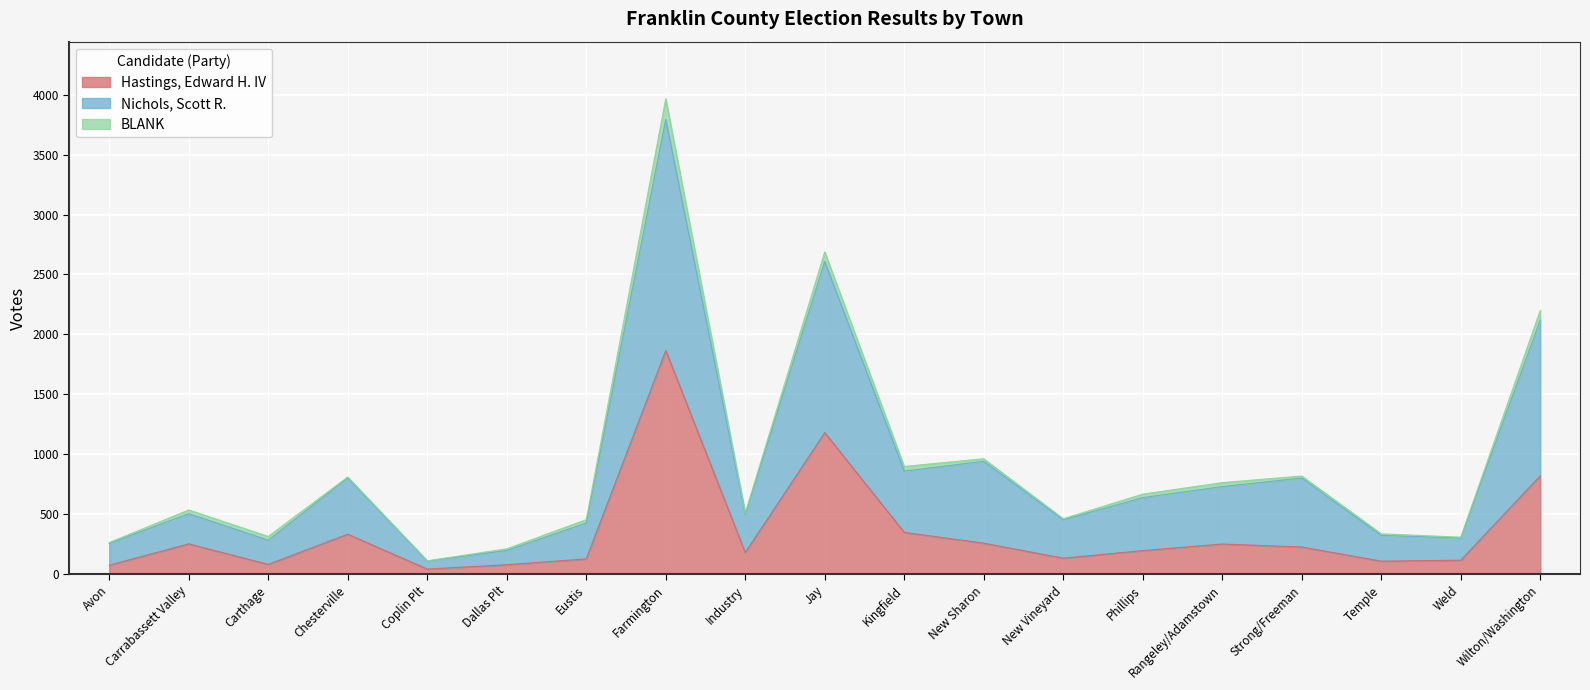

At which category is the sum across all series the highest?

Farmington